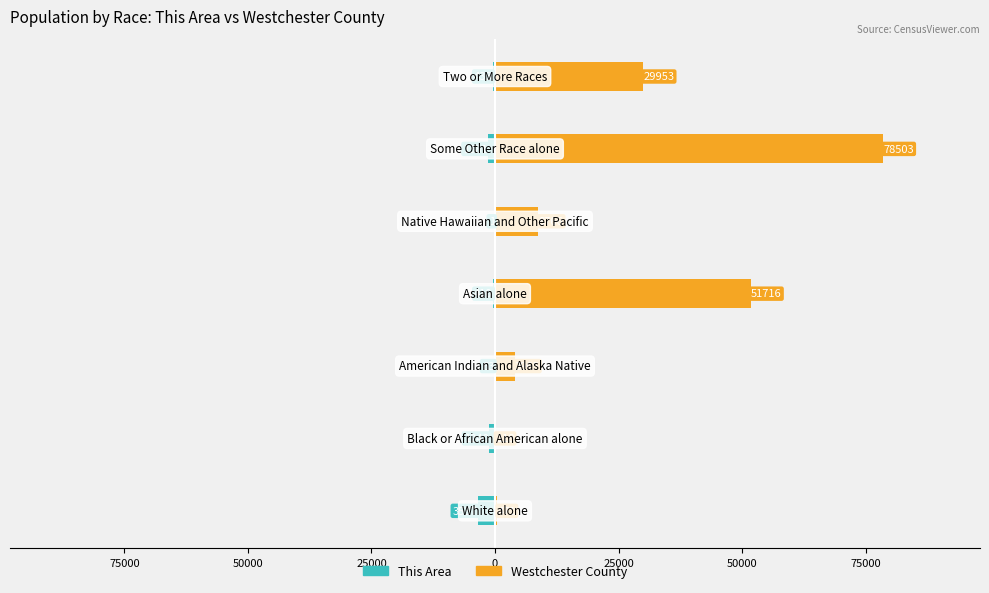

Reading left to right, what are all the values shown in this chart?

This Area: -3537	-1240	-63	-410	-1	-1381	-433
Westchester County: 471	118	3965	51716	8766	78503	29953